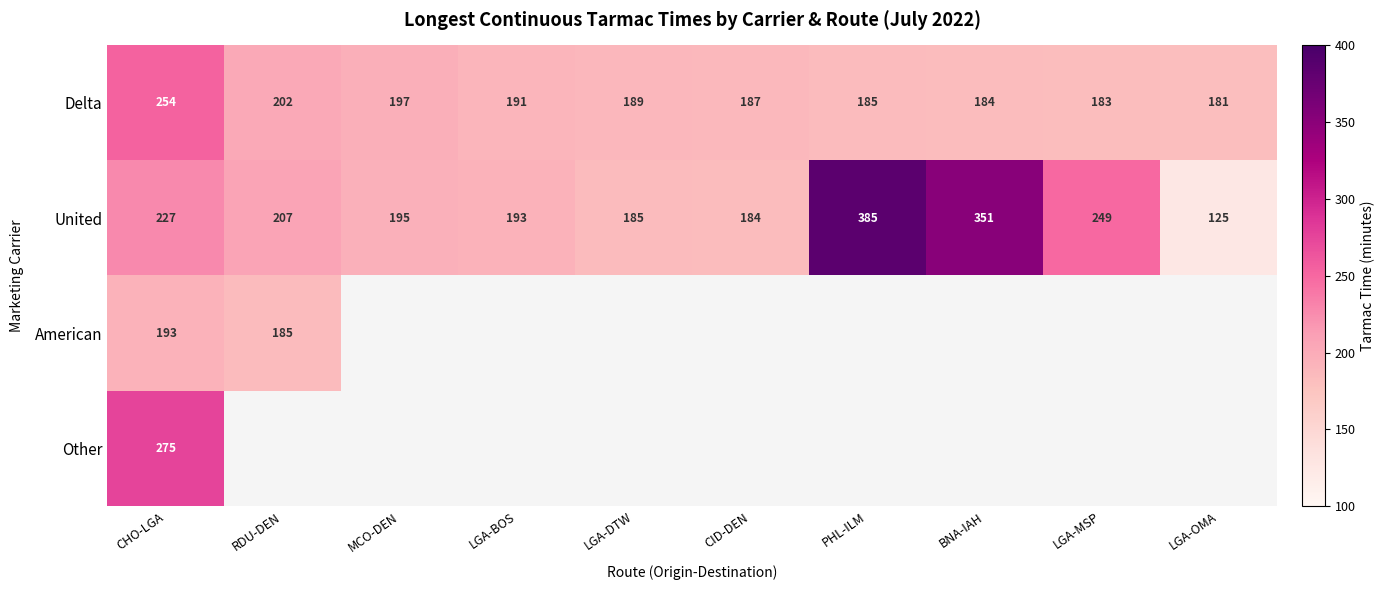

List the labels in order of United value, smallest first.

LGA-OMA, CID-DEN, LGA-DTW, LGA-BOS, MCO-DEN, RDU-DEN, CHO-LGA, LGA-MSP, BNA-IAH, PHL-ILM